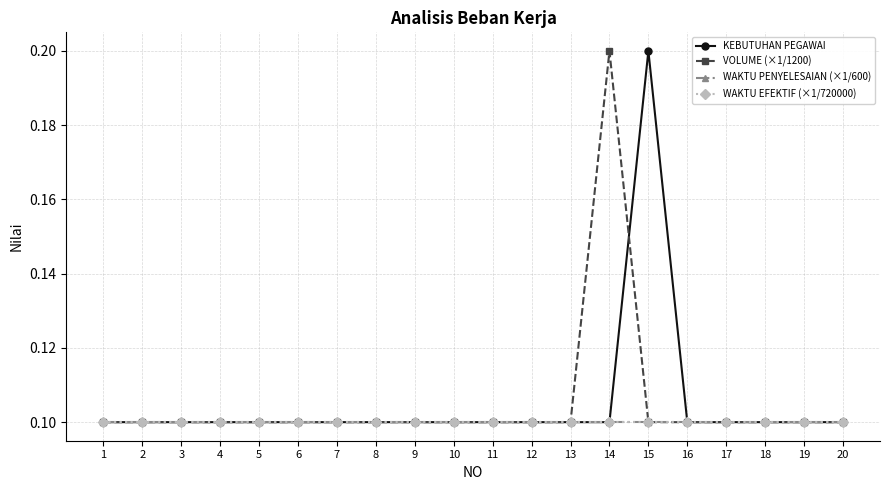

True or false: WAKTU EFEKTIF (×1/720000) has more than 2 points higher than both neighbors.

False